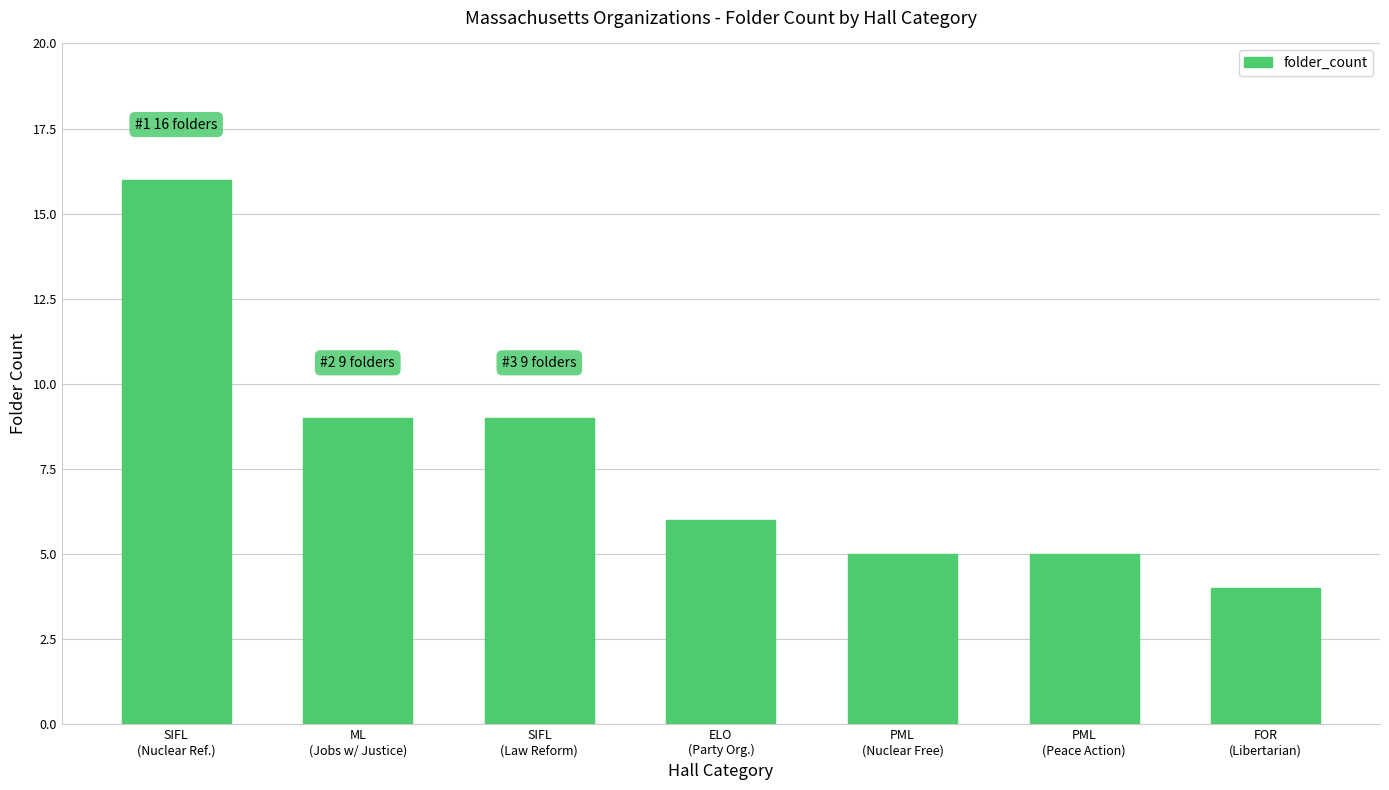

Reading left to right, transcribe all the data shown in this chart.

16	9	9	6	5	5	4